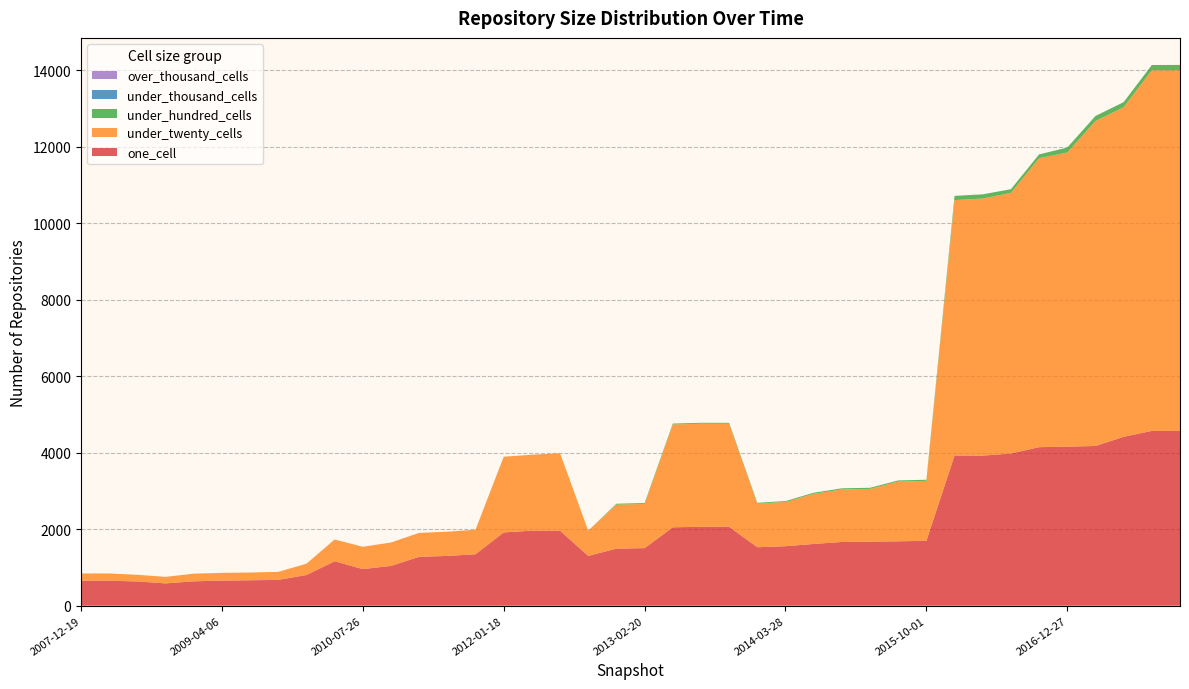

Reading left to right, extract all data points from this chart.

one_cell: 652	652	634	583	637	656	665	674	802	1161	956	1040	1277	1301	1344	1915	1961	1959	1300	1492	1504	2049	2062	2061	1528	1555	1614	1665	1673	1683	1695	3927	3922	3978	4143	4157	4174	4414	4568	4567
under_twenty_cells: 190	190	174	171	200	202	202	210	296	569	584	612	626	632	644	1978	1985	2026	661	1149	1156	2687	2694	2694	1138	1156	1309	1374	1380	1562	1568	6674	6719	6812	7553	7687	8492	8613	9425	9428
under_hundred_cells: 0	0	0	0	0	0	0	0	0	0	0	0	0	0	0	0	0	0	0	24	24	24	24	24	24	24	29	29	29	29	29	110	110	95	99	130	133	133	138	138
under_thousand_cells: 0	0	0	0	0	0	0	0	0	0	0	0	0	0	0	0	0	0	0	0	0	0	0	0	0	0	0	0	0	0	0	0	0	0	0	0	0	0	0	0
over_thousand_cells: 0	0	0	0	0	0	0	0	0	0	0	0	0	0	0	0	0	0	0	0	0	0	0	0	0	0	0	0	0	0	0	0	0	0	0	0	0	0	0	0